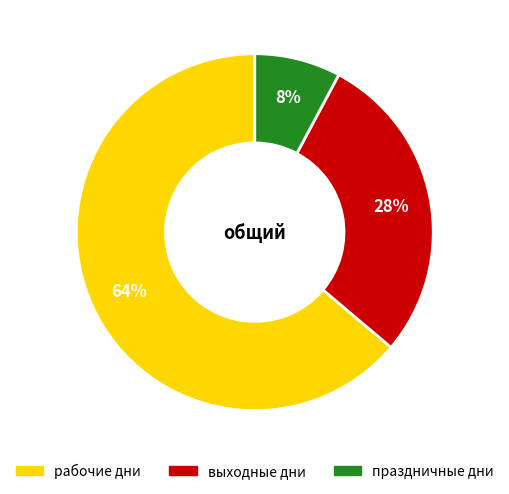

To the nearest percent, what percentage of the pie is выходные дни?

28%